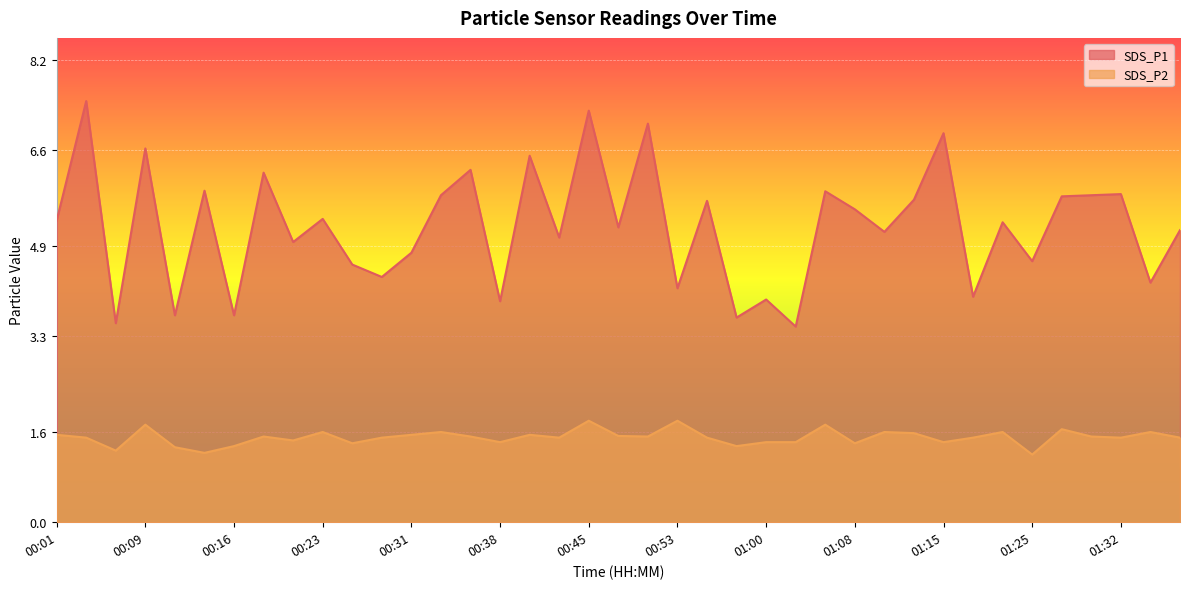

Reading right to left, what are all the values shown in this chart?

SDS_P1: 01:37=5.2	01:35=4.2	01:32=5.8	01:30=5.8	01:28=5.8	01:25=4.6	01:23=5.3	01:20=4.0	01:15=6.9	01:13=5.7	01:10=5.2	01:08=5.5	01:05=5.9	01:03=3.5	01:00=4.0	00:58=3.6	00:55=5.7	00:53=4.2	00:50=7.1	00:48=5.2	00:45=7.3	00:43=5.0	00:41=6.5	00:38=3.9	00:36=6.2	00:33=5.8	00:31=4.8	00:28=4.3	00:26=4.6	00:23=5.4	00:21=5.0	00:19=6.2	00:16=3.7	00:14=5.9	00:11=3.7	00:09=6.6	00:06=3.5	00:04=7.5	00:01=5.3
SDS_P2: 01:37=1.5	01:35=1.6	01:32=1.5	01:30=1.5	01:28=1.6	01:25=1.2	01:23=1.6	01:20=1.5	01:15=1.4	01:13=1.6	01:10=1.6	01:08=1.4	01:05=1.7	01:03=1.4	01:00=1.4	00:58=1.4	00:55=1.5	00:53=1.8	00:50=1.5	00:48=1.5	00:45=1.8	00:43=1.5	00:41=1.6	00:38=1.4	00:36=1.5	00:33=1.6	00:31=1.6	00:28=1.5	00:26=1.4	00:23=1.6	00:21=1.4	00:19=1.5	00:16=1.4	00:14=1.2	00:11=1.3	00:09=1.7	00:06=1.3	00:04=1.5	00:01=1.6